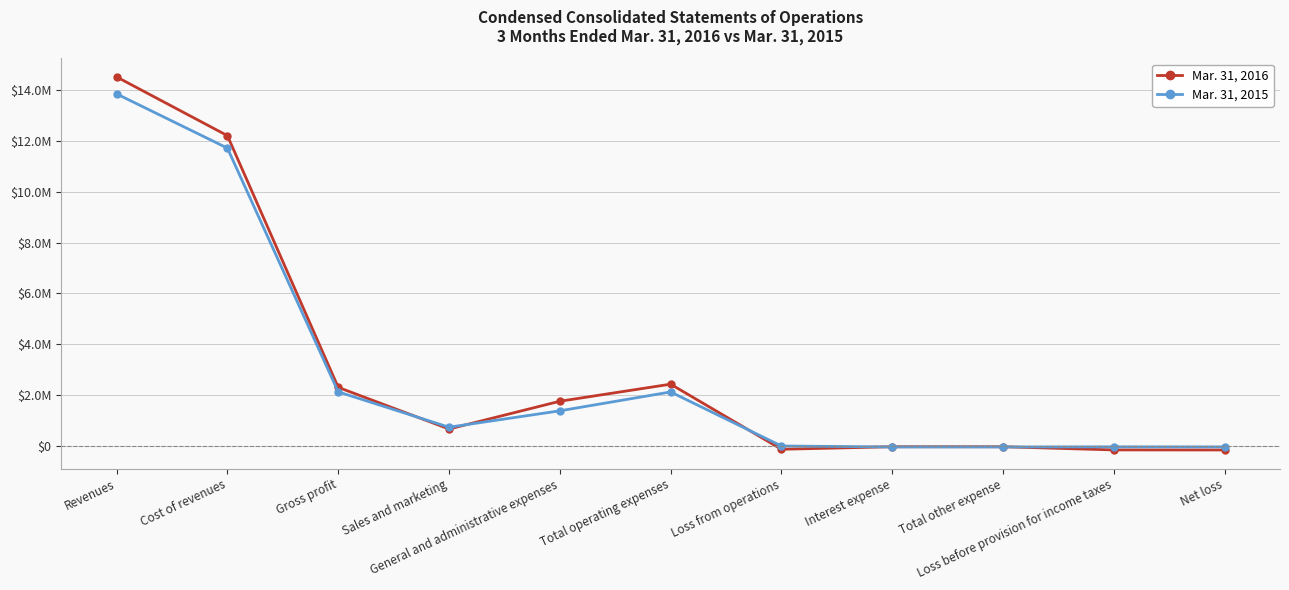

Reading left to right, transcribe all the data shown in this chart.

Mar. 31, 2016: Revenues=14515640	Cost of revenues=12206328	Gross profit=2309312	Sales and marketing=671347	General and administrative expenses=1763021	Total operating expenses=2434368	Loss from operations=-125056	Interest expense=-25700	Total other expense=-25700	Loss before provision for income taxes=-150756	Net loss=-153156
Mar. 31, 2015: Revenues=13847915	Cost of revenues=11715594	Gross profit=2132321	Sales and marketing=742071	General and administrative expenses=1386343	Total operating expenses=2128414	Loss from operations=3907	Interest expense=-34049	Total other expense=-34049	Loss before provision for income taxes=-30142	Net loss=-32542